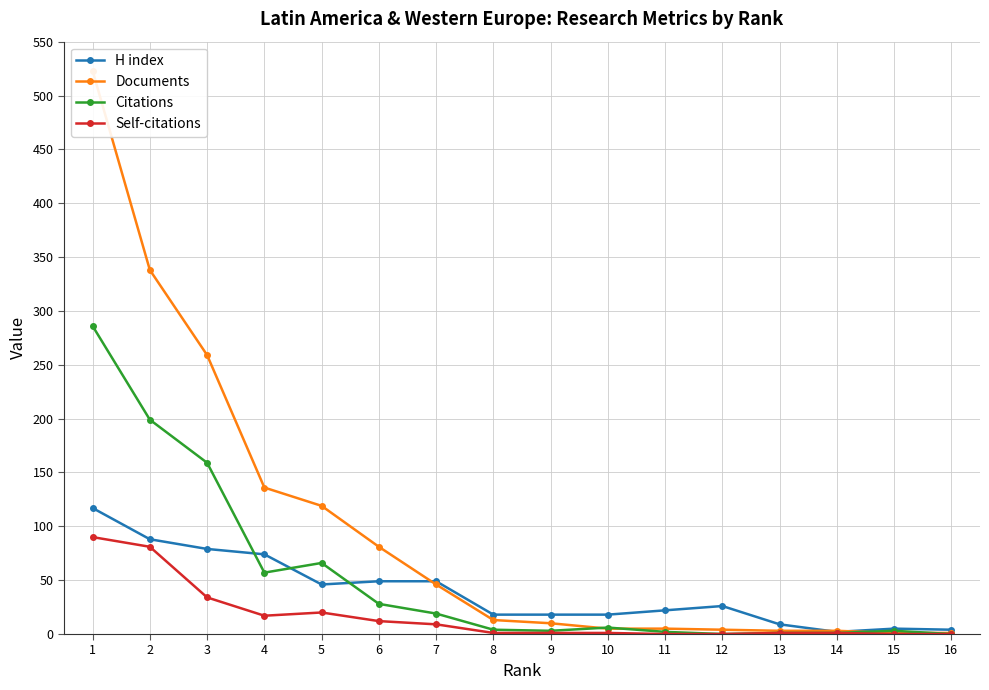

Which label corresponds to the largest value in the chart?

1